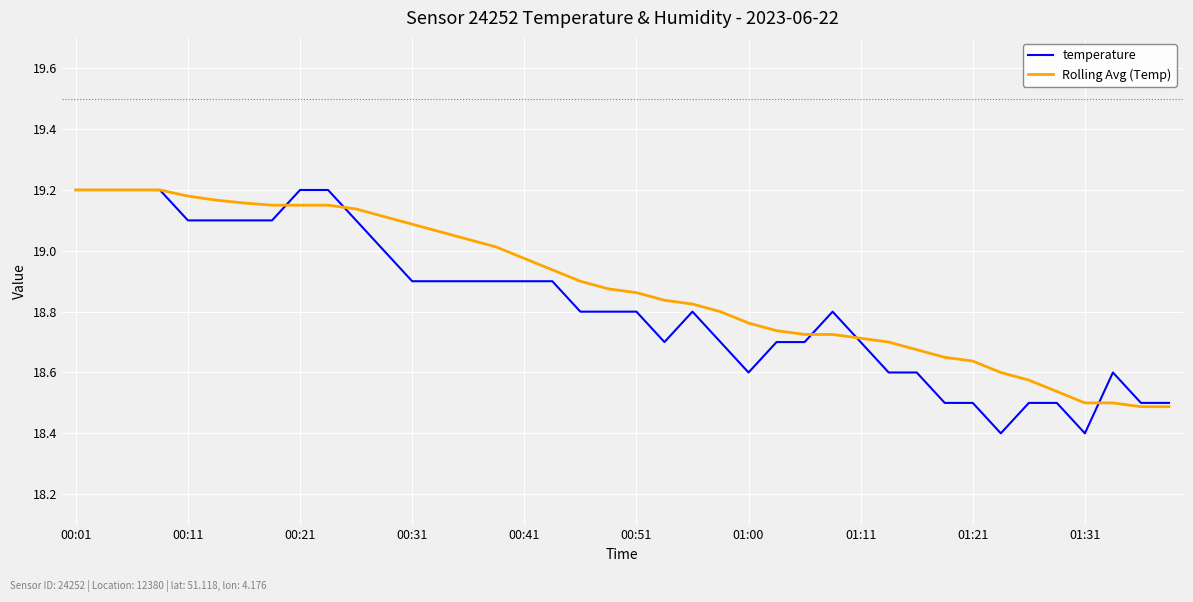

Which series has the largest range (max minus min)?

temperature